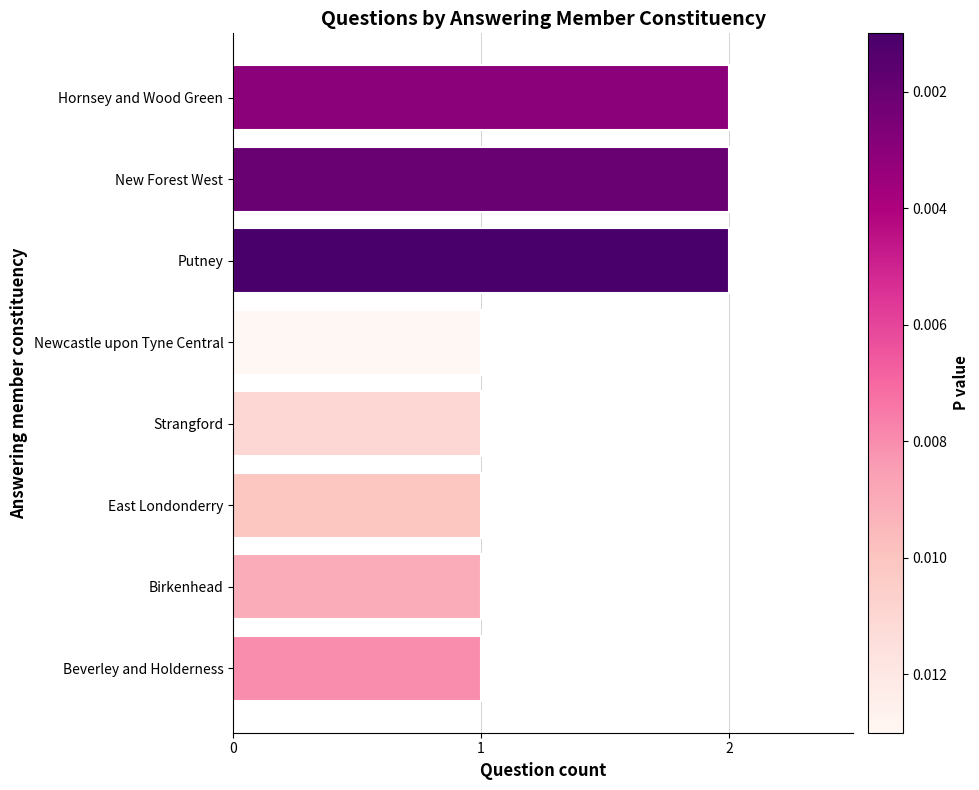

Reading bottom to top, transcribe all the data shown in this chart.

Beverley and Holderness=1	Birkenhead=1	East Londonderry=1	Strangford=1	Newcastle upon Tyne Central=1	Putney=2	New Forest West=2	Hornsey and Wood Green=2